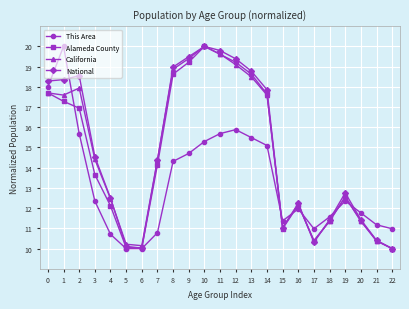

Which series has the largest total across all categories?

National